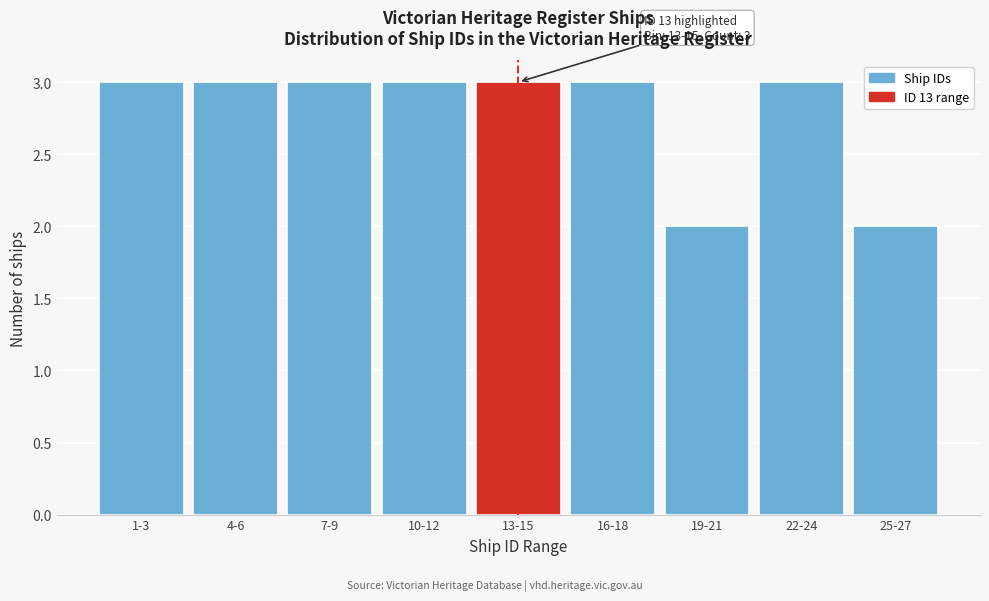

Reading right to left, extract all data points from this chart.

2	3	2	3	3	3	3	3	3